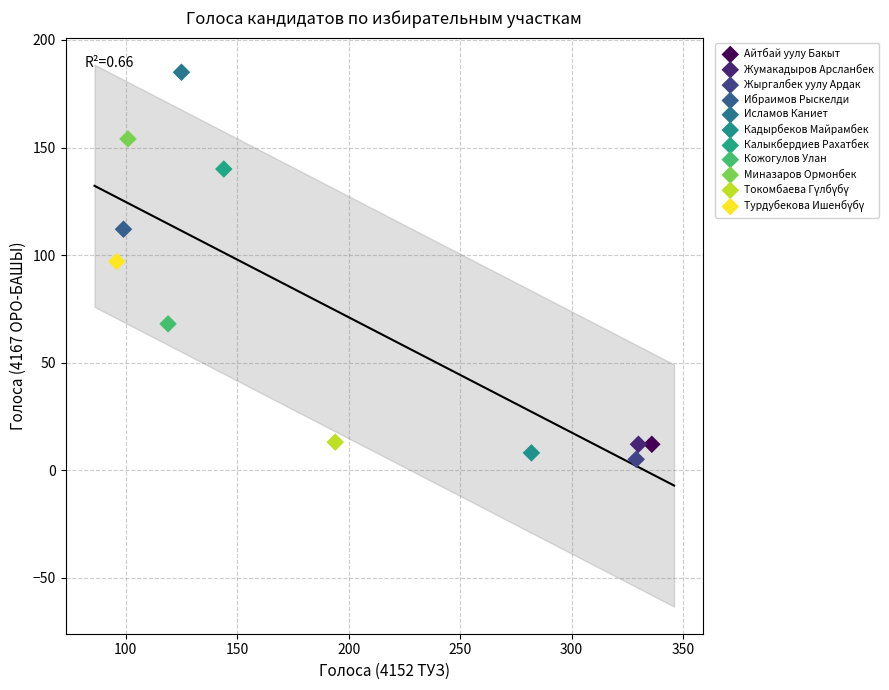

Which series contains the lowest Y value?

Жыргалбек уулу Ардак